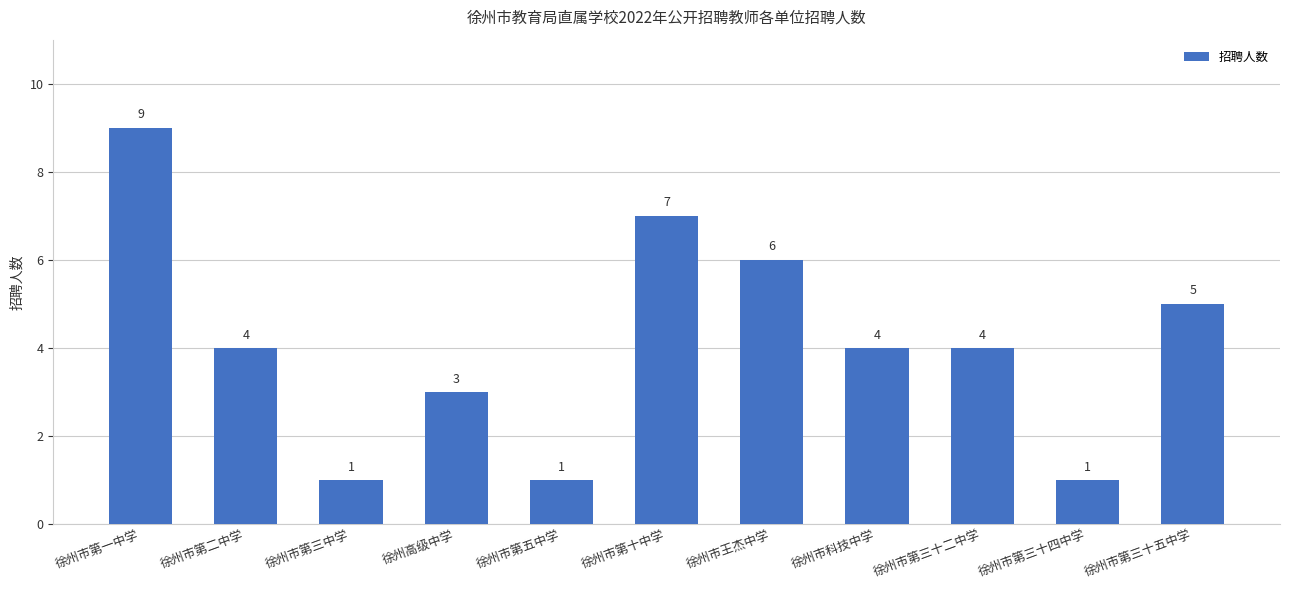

Where is the data nearest to the value 5?

徐州市第三十五中学